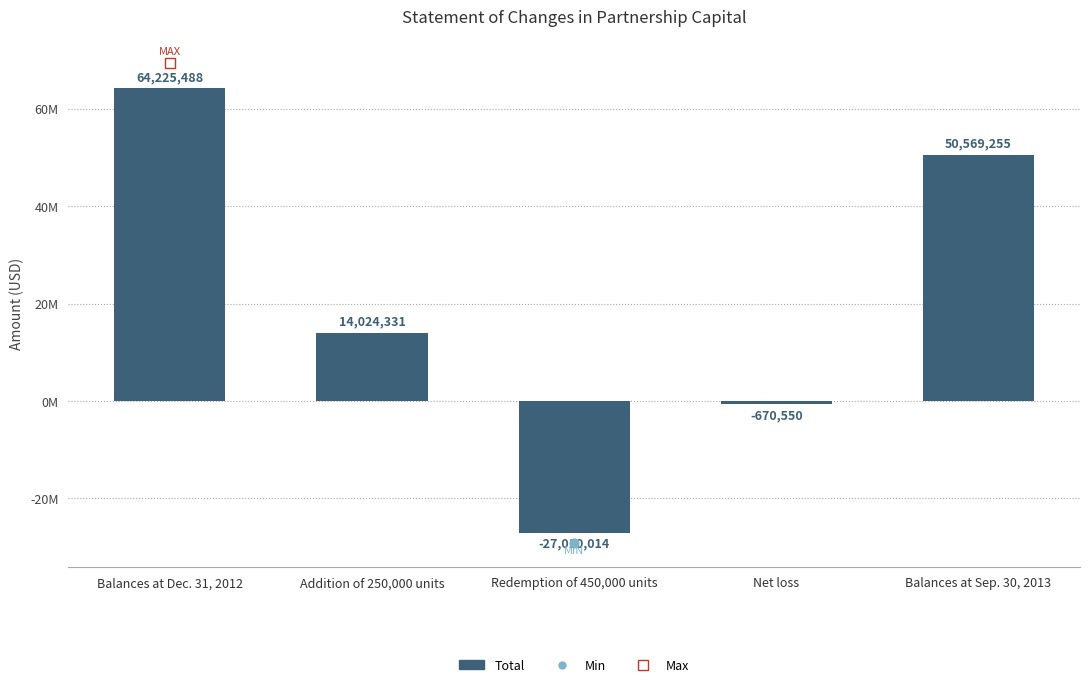

Between Net loss and Redemption of 450,000 units, which is larger?

Net loss